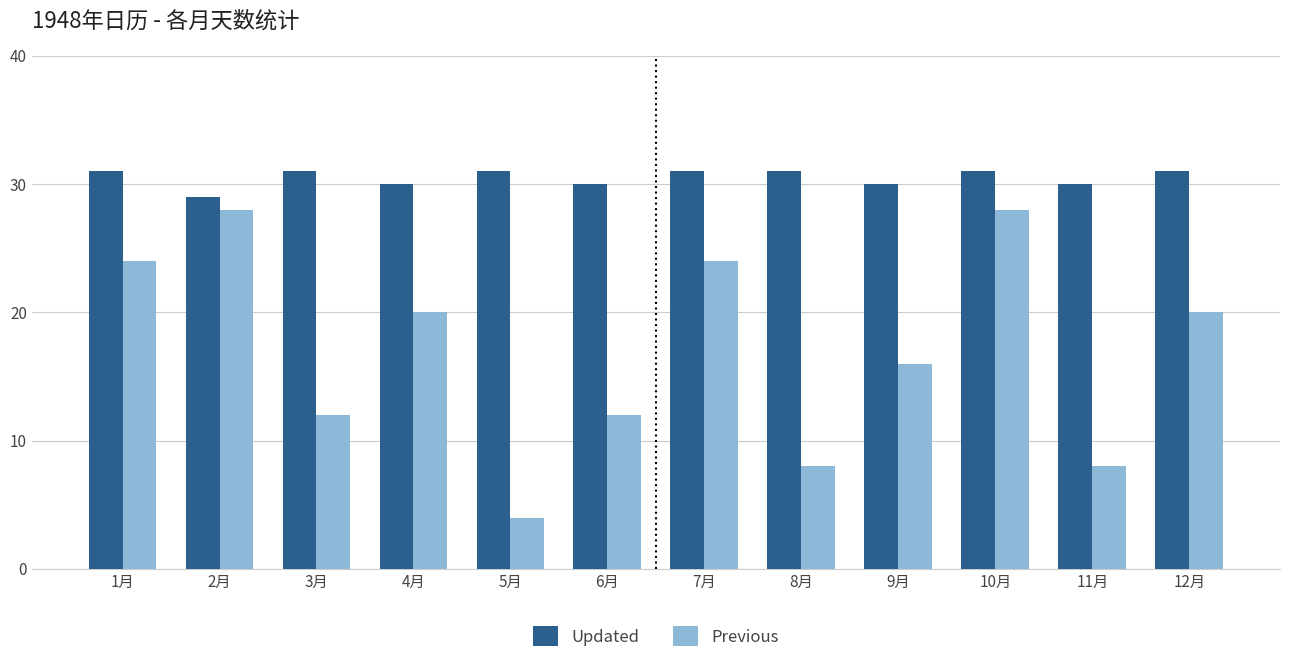

Read the Updated value at 9月.

30